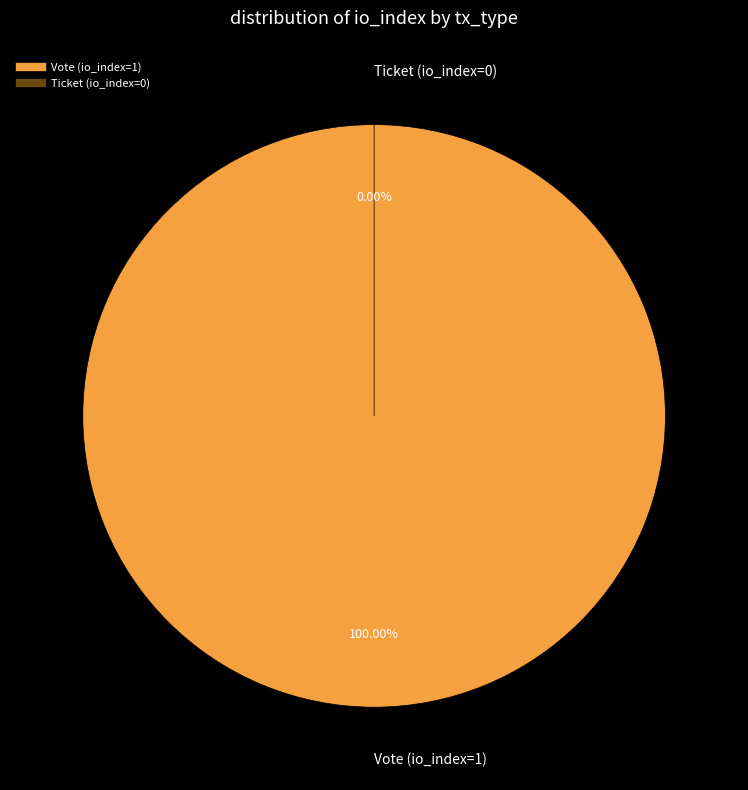

The Ticket (io_index=0) slice represents 0% of the pie. True or false?

True